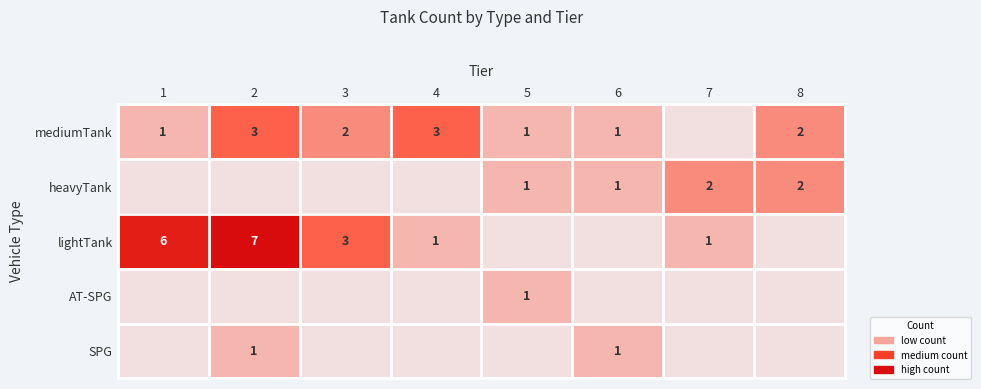

Is it true that mediumTank equals 1 at 1?

True